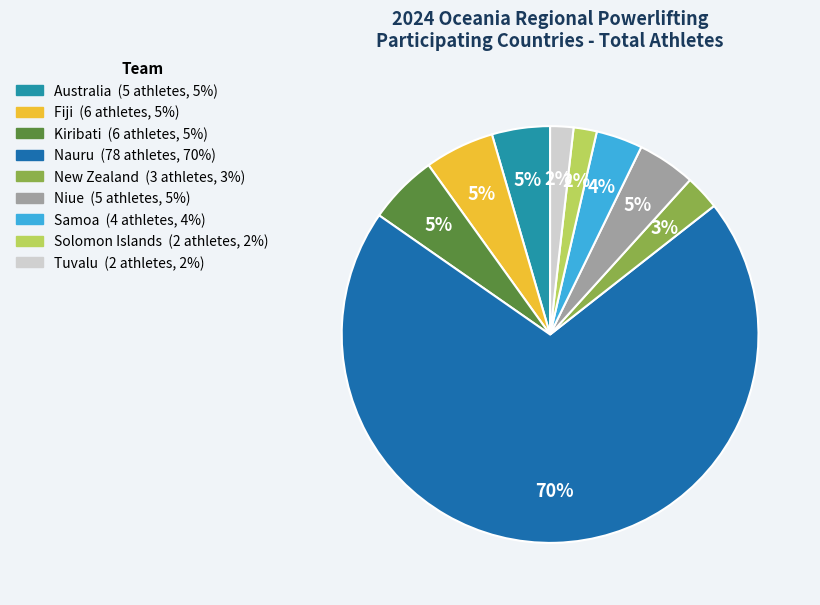

Combined, do Nauru and Fiji account for over 50%?

Yes